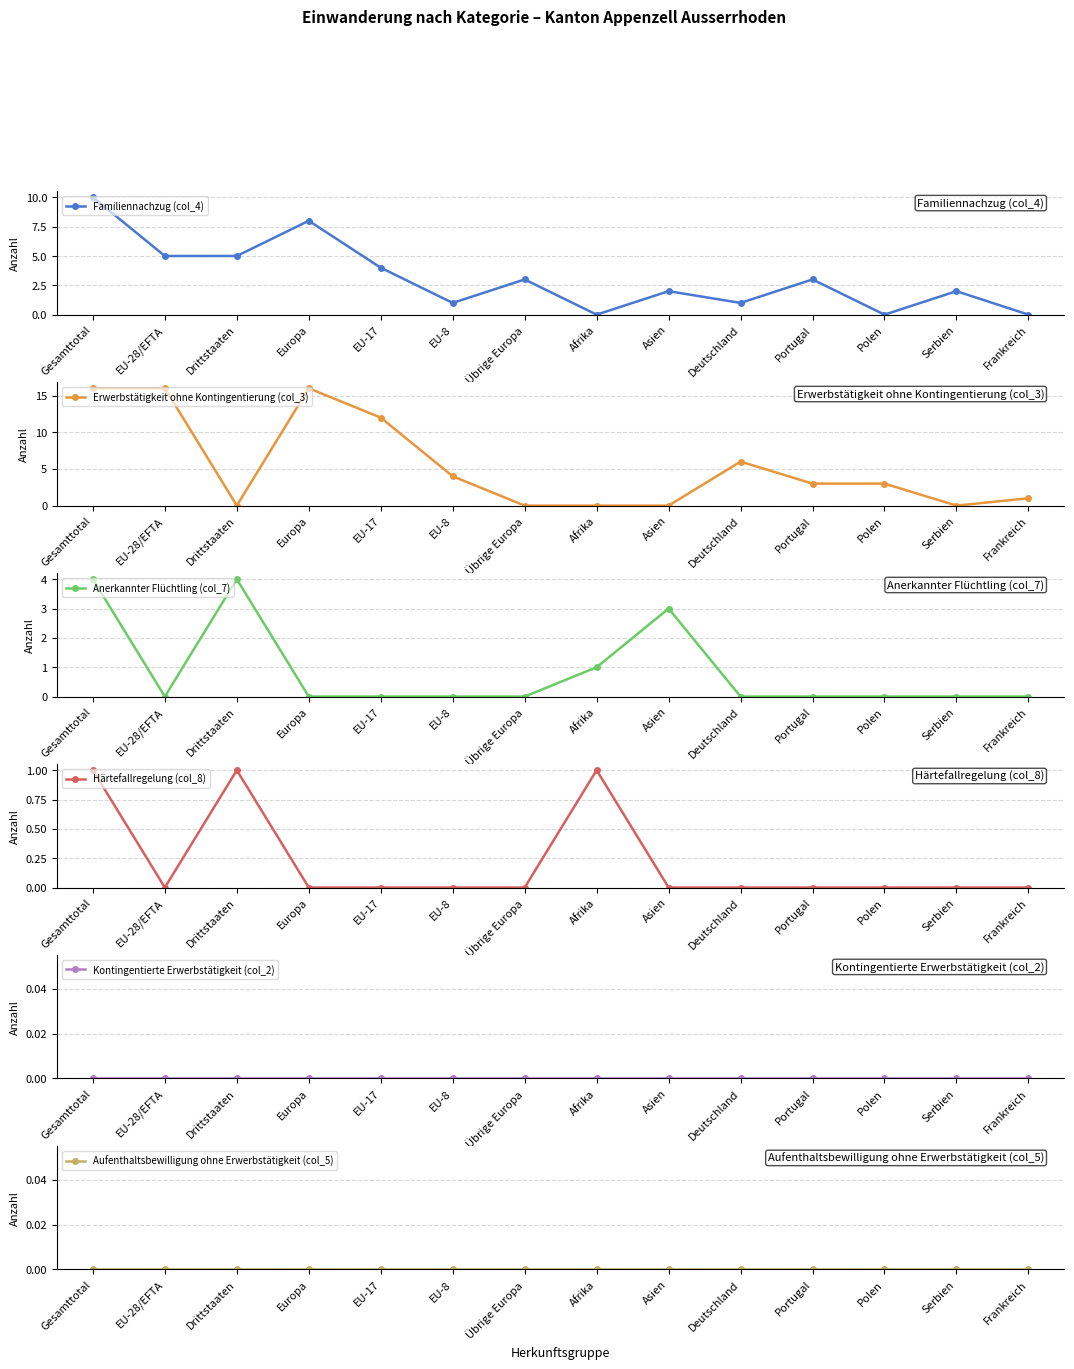

What is the total value across all series at Asien?

5